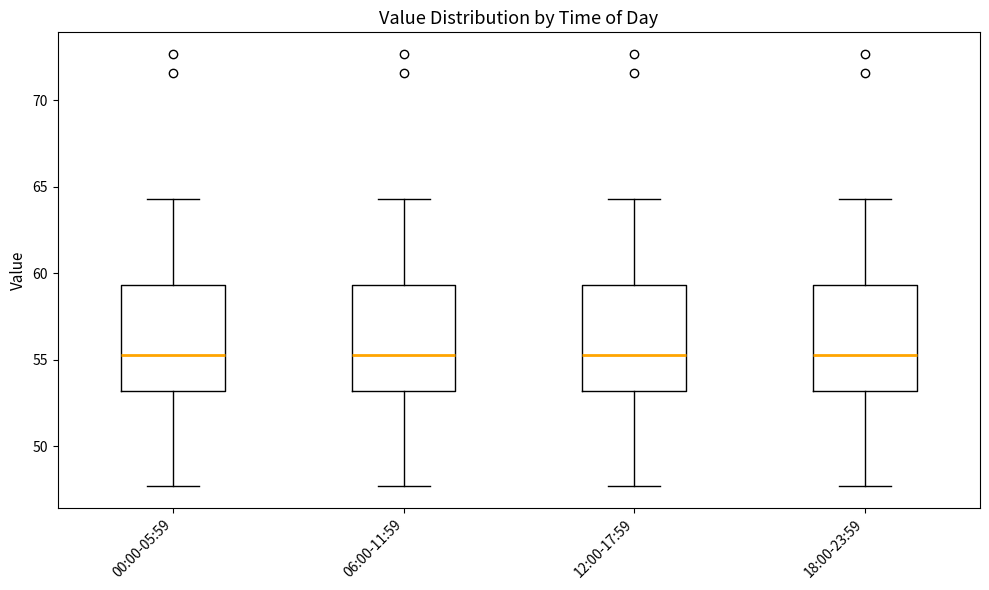

Where does the upper whisker of the box for 12:00-17:59 end on the y-axis? The values are not printed on the chart, so give them approximately, as read against the axis.

64.5